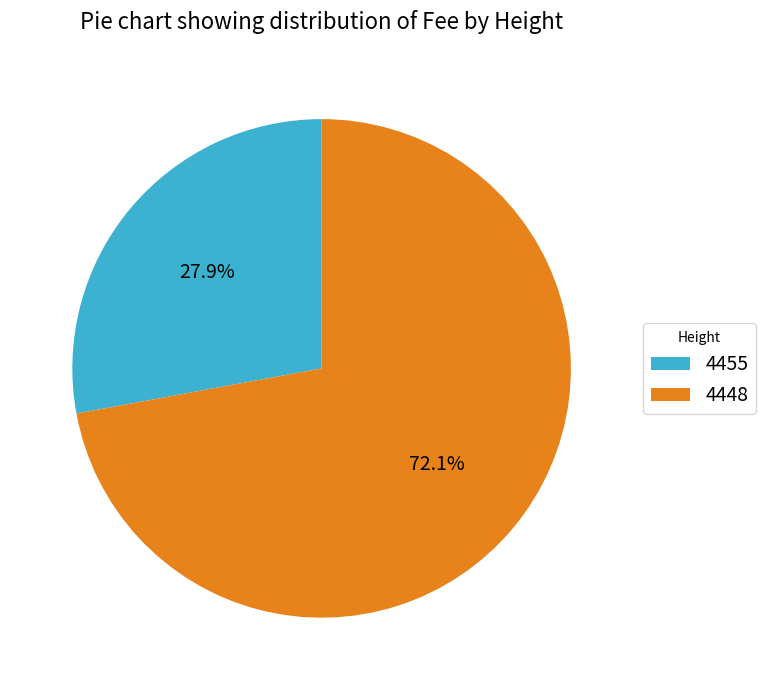

How many segments does this pie chart have?

2